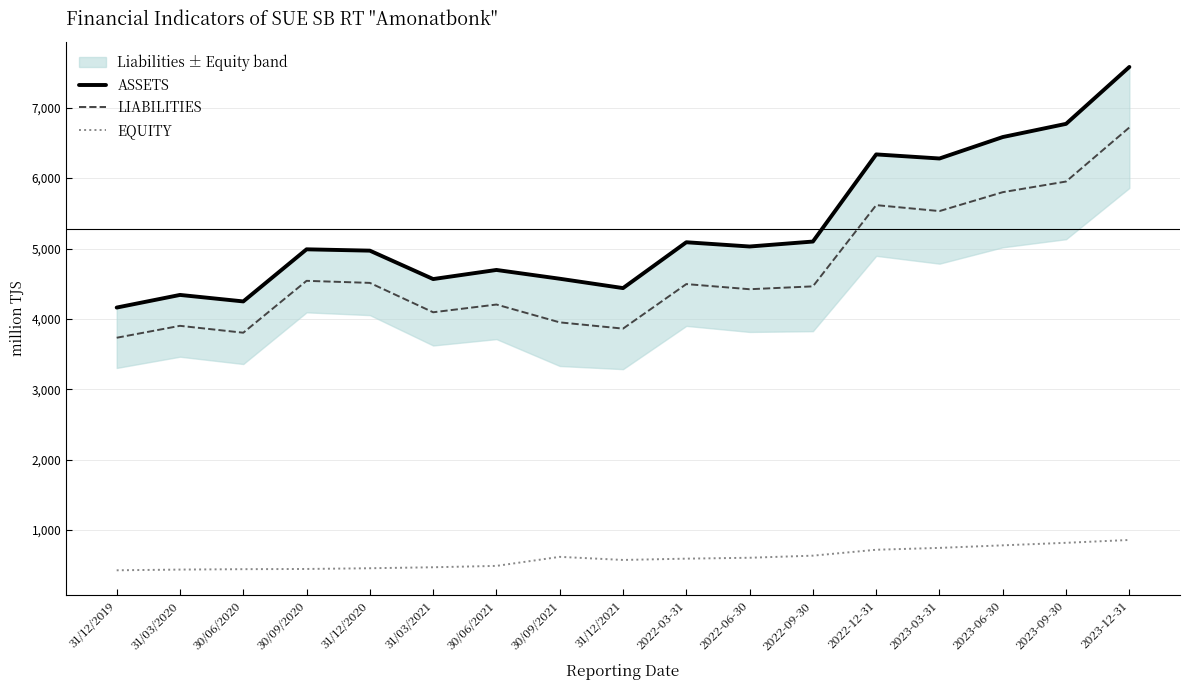

Where is the first local maximum for LIABILITIES?

31/03/2020